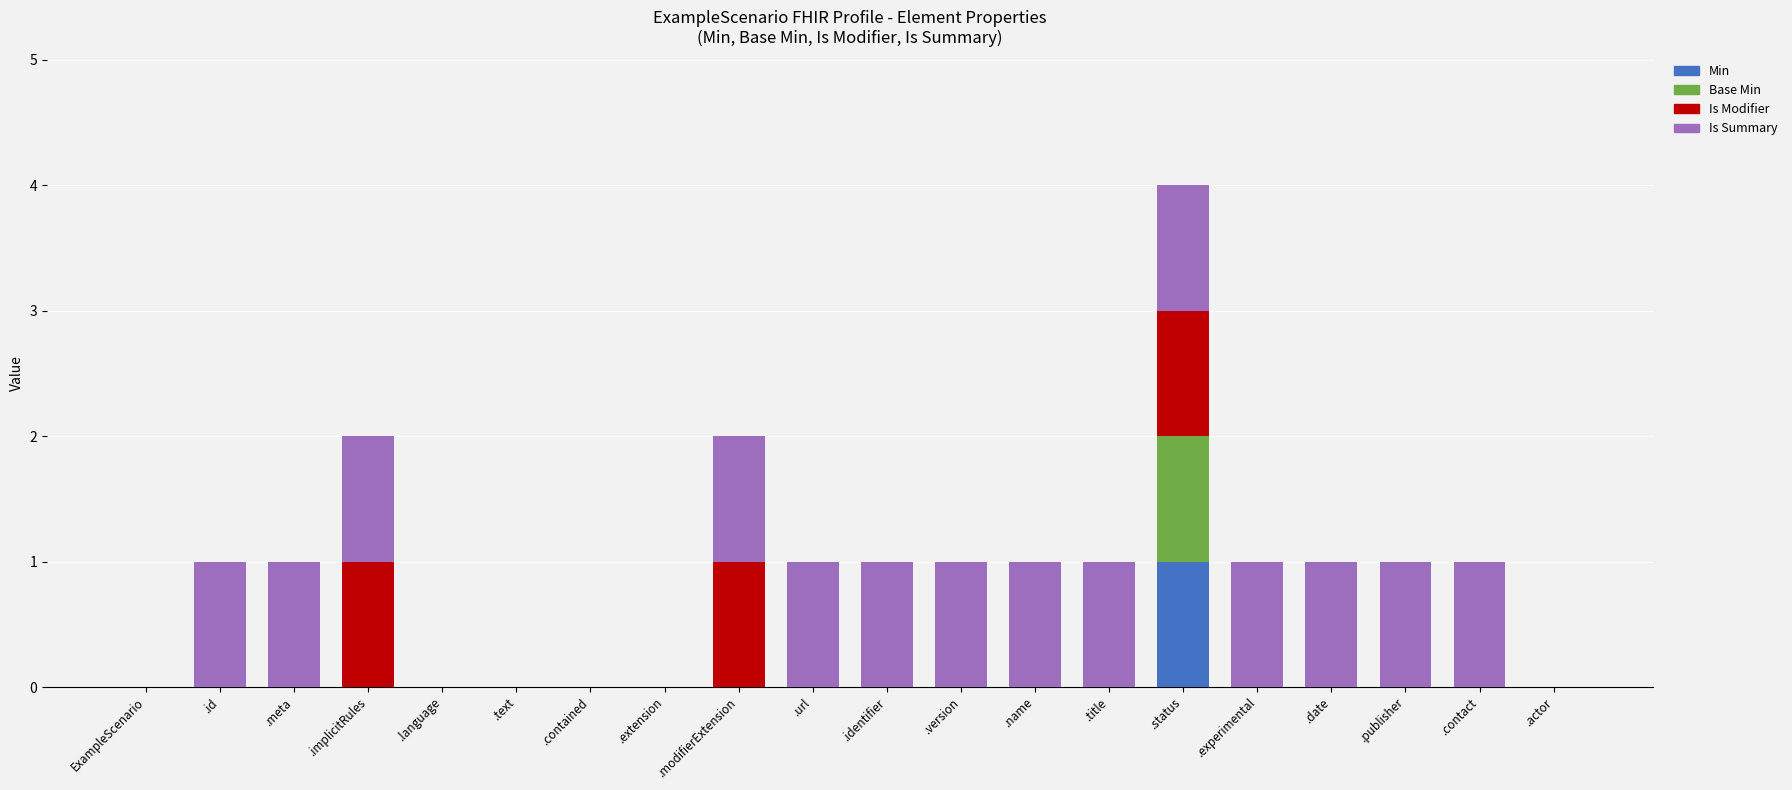

Count the number of data series in this chart.

4